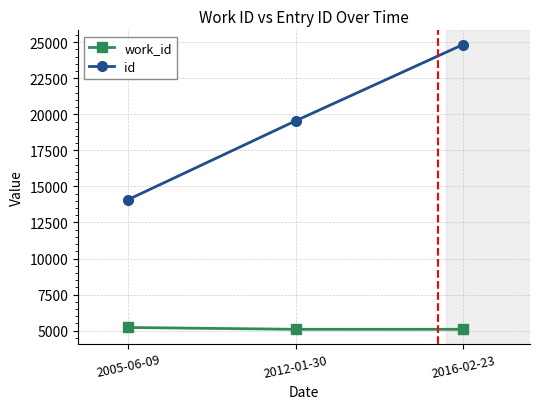

Reading left to right, extract all data points from this chart.

work_id: 5214	5088	5088
id: 14089	19550	24841